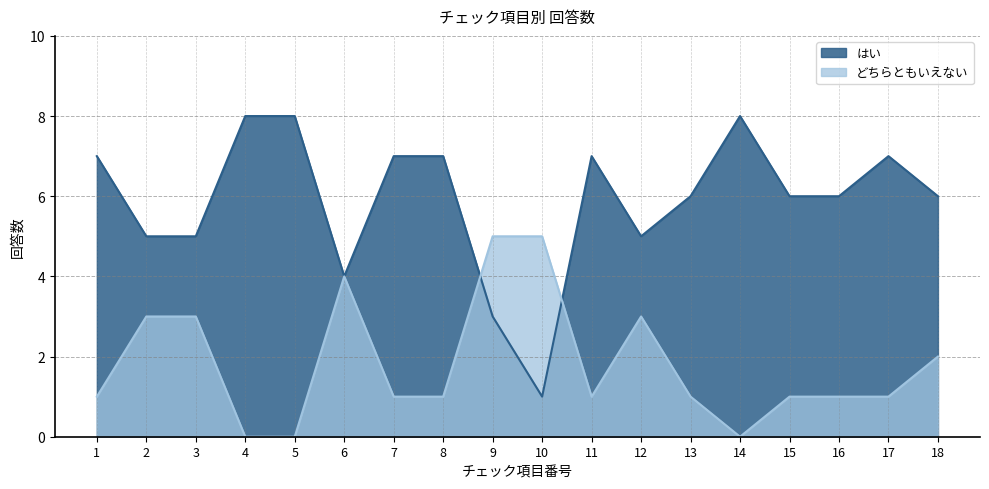

Rank the series by their maximum value, from lowest to highest.

どちらともいえない, はい